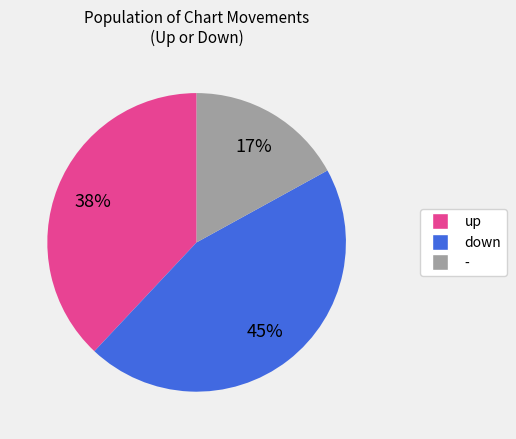

How many segments does this pie chart have?

3